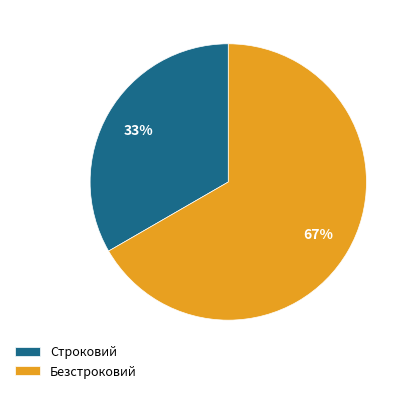

How many segments does this pie chart have?

2